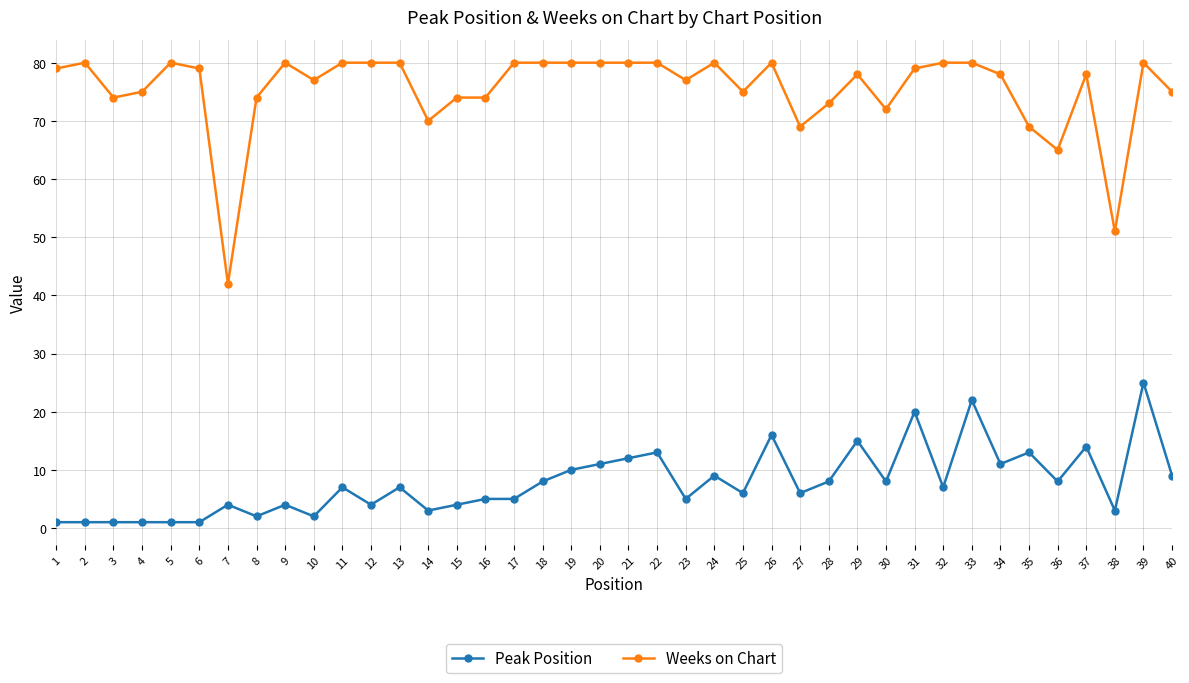

Which series has the largest total across all categories?

Weeks on Chart